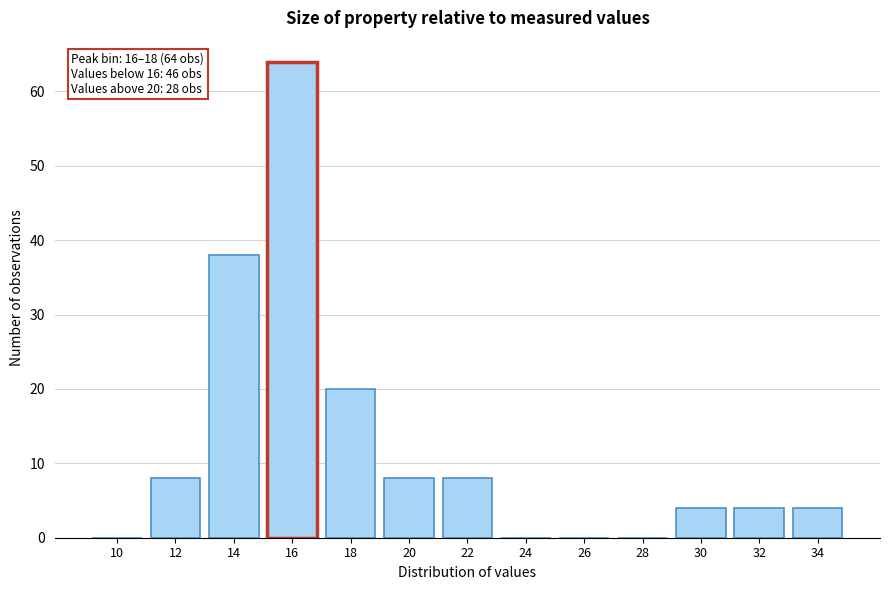

Reading left to right, extract all data points from this chart.

10=0	12=8	14=38	16=64	18=20	20=8	22=8	24=0	26=0	28=0	30=4	32=4	34=4